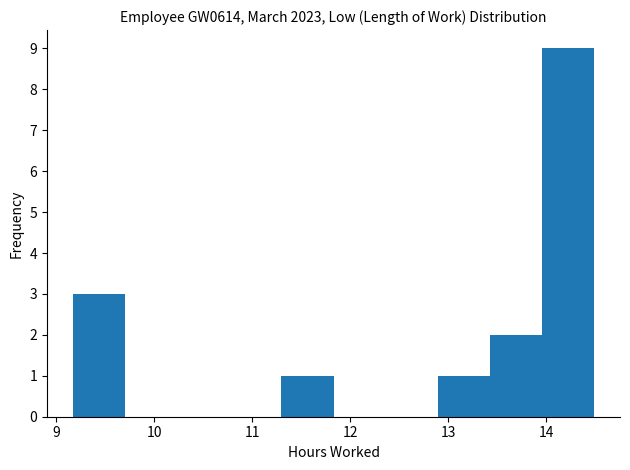

Reading left to right, list every bar in this chart as the range it spans on the x-axis followed by its height. Neither the bar edges nor the heights are printed on the chart, so give them approximately, as read against the axes.

9.2 to 9.7: 3
9.7 to 10.2: 0
10.2 to 10.8: 0
10.8 to 11.3: 0
11.3 to 11.8: 1
11.8 to 12.4: 0
12.4 to 12.9: 0
12.9 to 13.4: 1
13.4 to 14.0: 2
14.0 to 14.5: 9